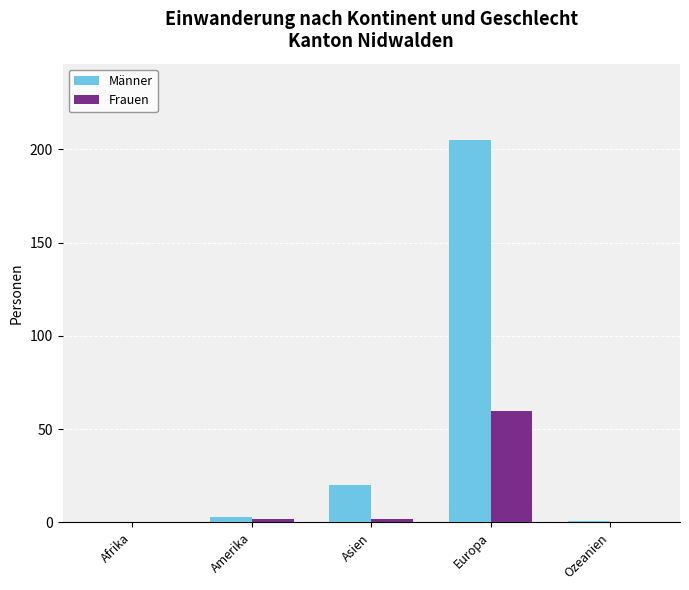

How many groups of bars are there?

5